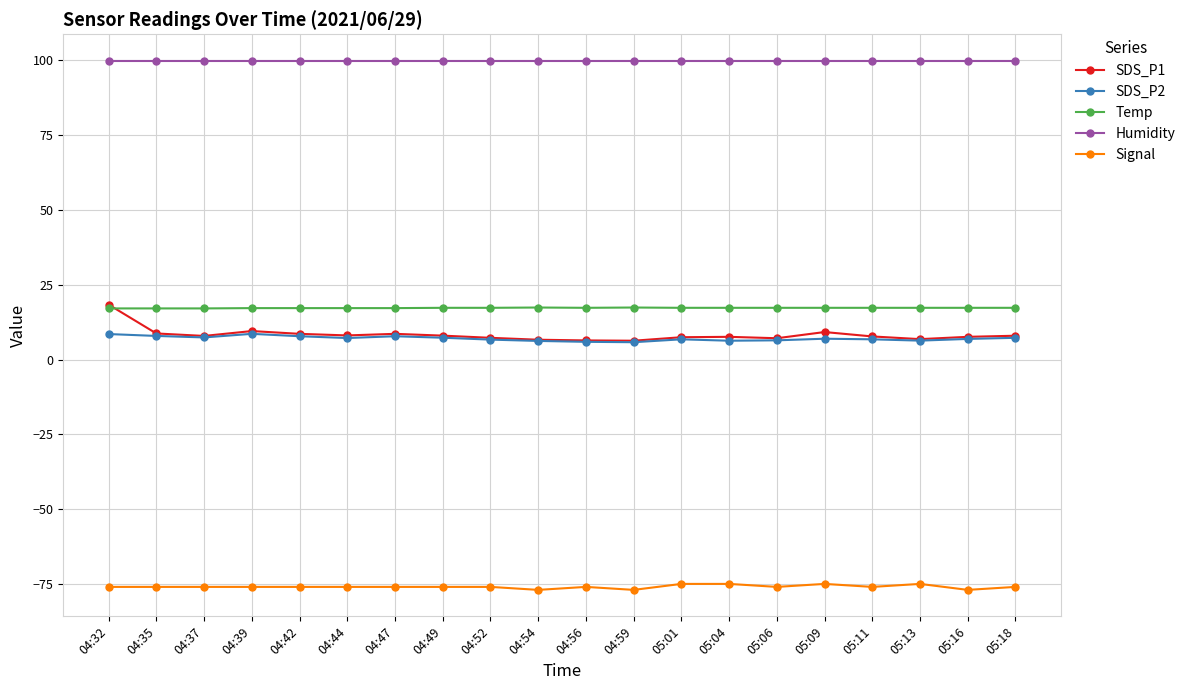

True or false: Temp has a value of 5.2 at 05:01.

False